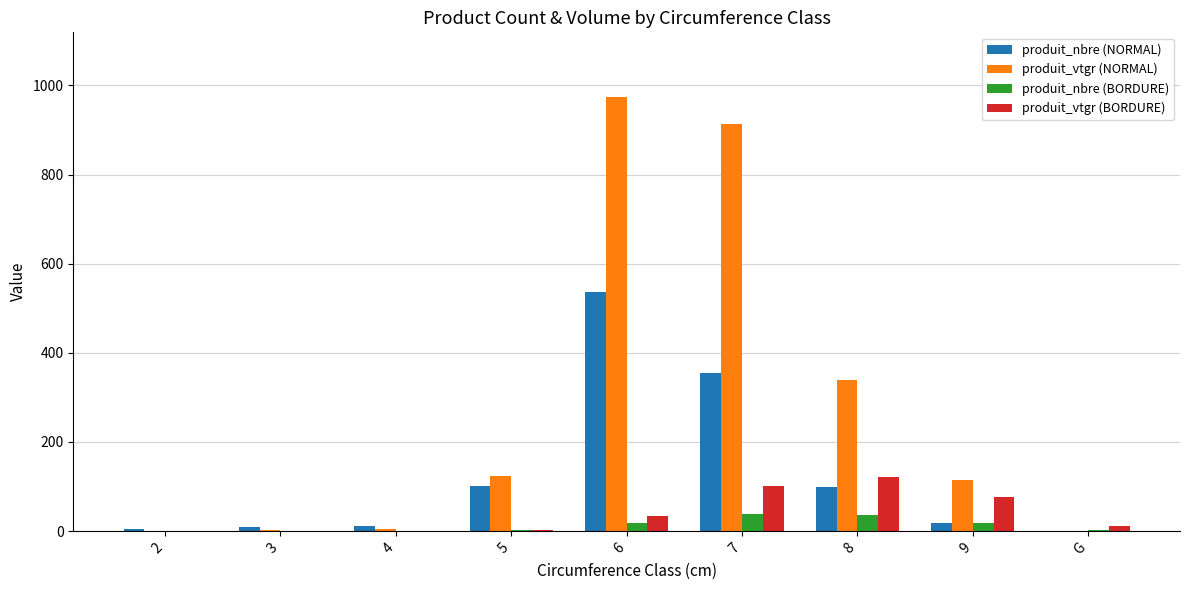

Which series has the largest total across all categories?

produit_vtgr (NORMAL)